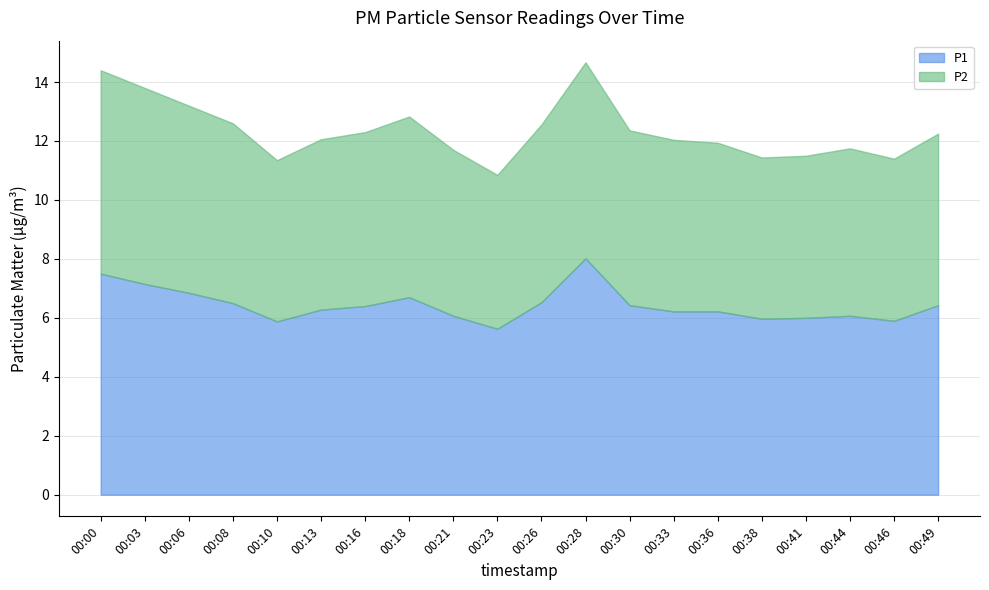

How many series are shown in this chart?

2